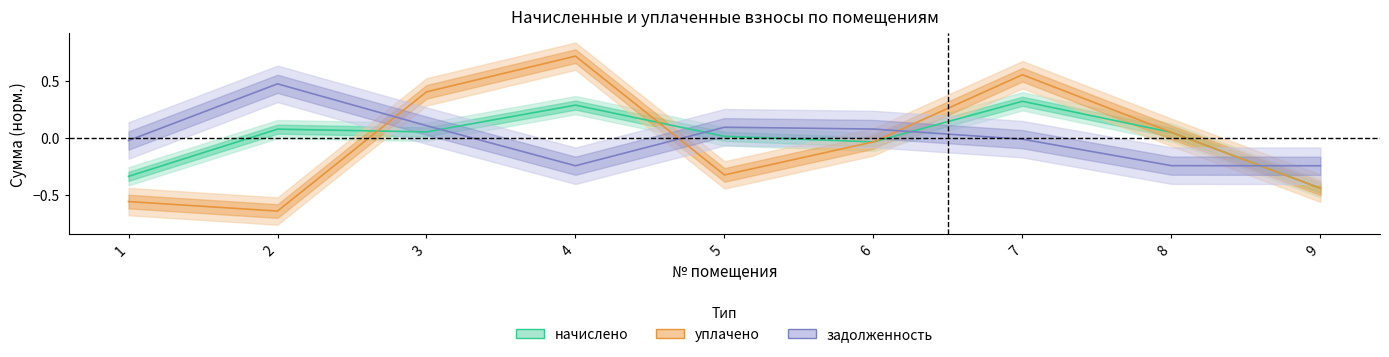

Which category has the lowest value in the задолженность series?

9